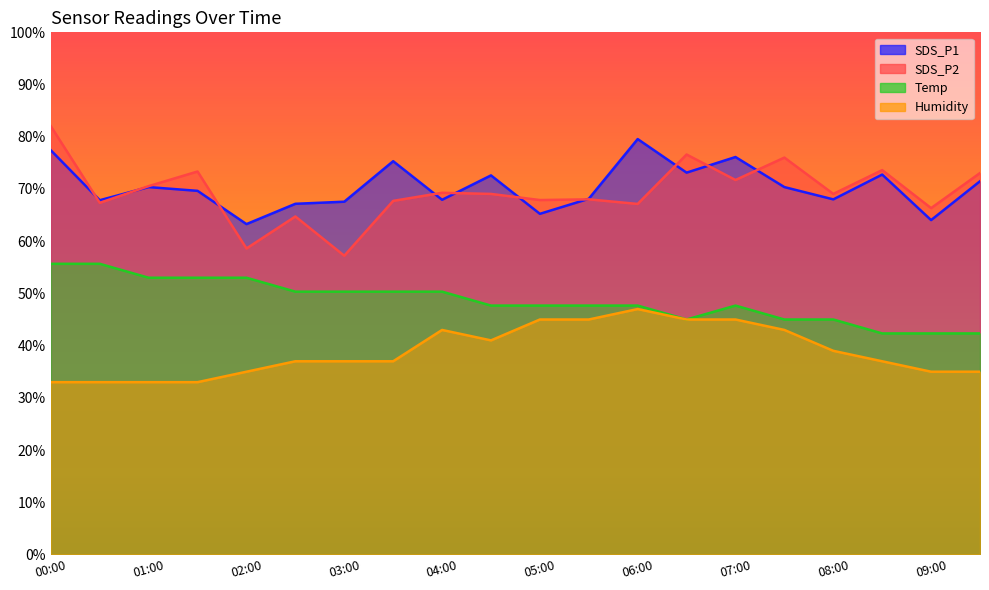

At which label does Humidity first exceed 36?

02:30